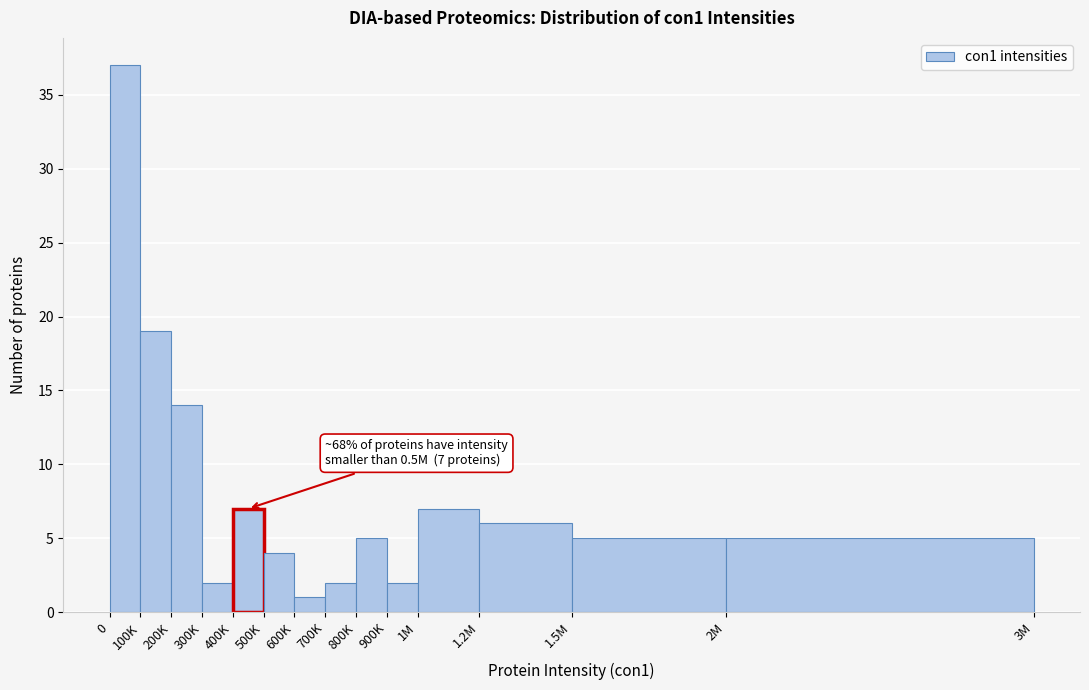

Reading left to right, what are all the values shown in this chart?

0=37	100K=19	200K=14	300K=2	400K=7	500K=4	600K=1	700K=2	800K=5	900K=2	1M=7	1.2M=6	1.5M=5	2M=5